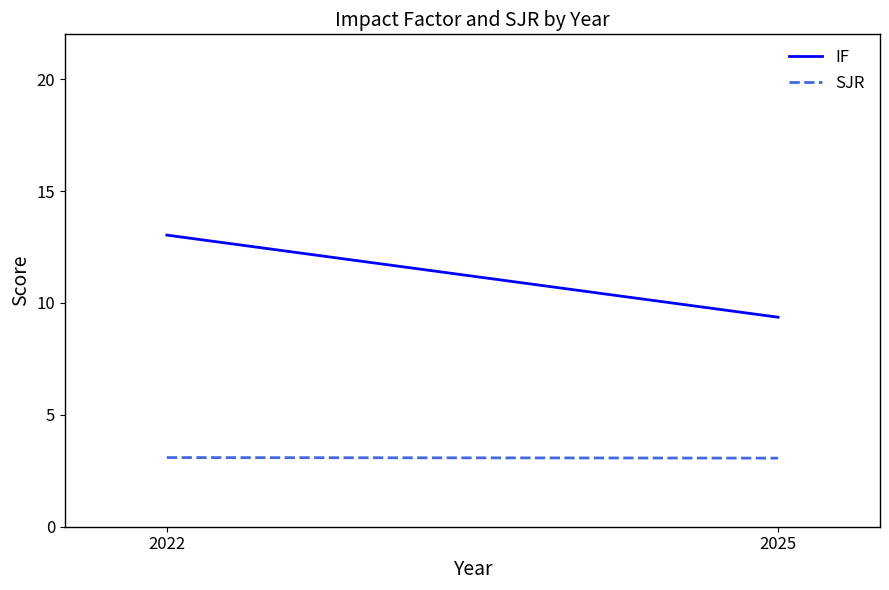

Is this an area chart (filled region under the line)?

No